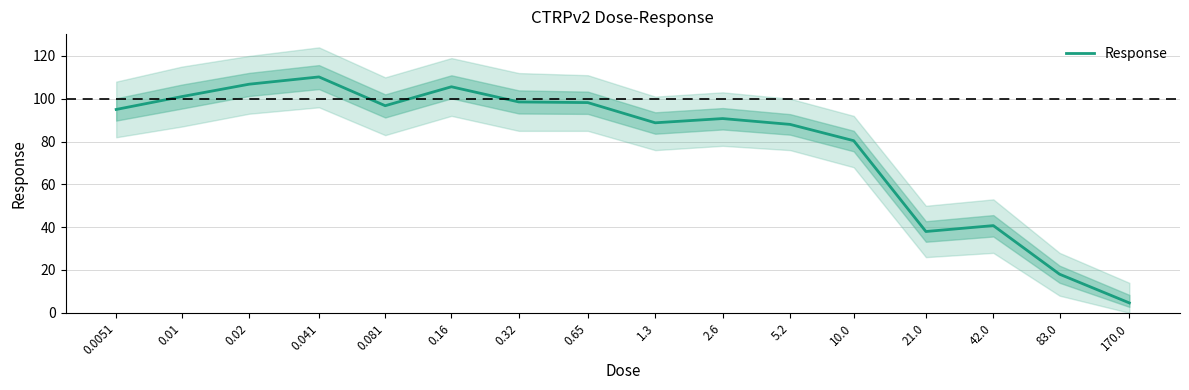

Reading left to right, what are all the values shown in this chart?

0.0051=95.0	0.01=101.0	0.02=106.8	0.041=110.2	0.081=96.8	0.16=105.6	0.32=98.5	0.65=98.2	1.3=88.8	2.6=90.8	5.2=88.0	10.0=80.4	21.0=38.0	42.0=40.7	83.0=18.0	170.0=4.6